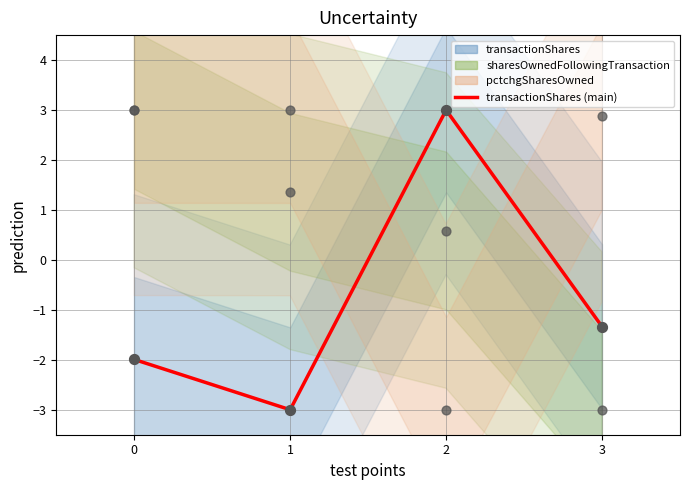

What is the change in value from 1 to 3?

+1.7